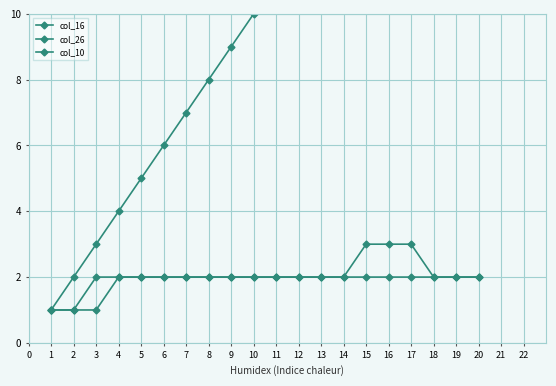

Which series changed the most between 2 and 20?

col_16